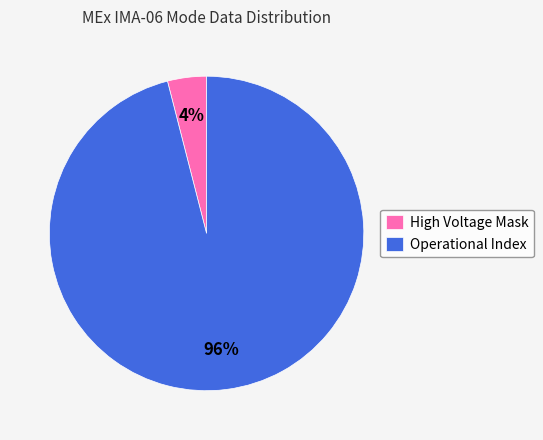

How many slices are in this pie chart?

2